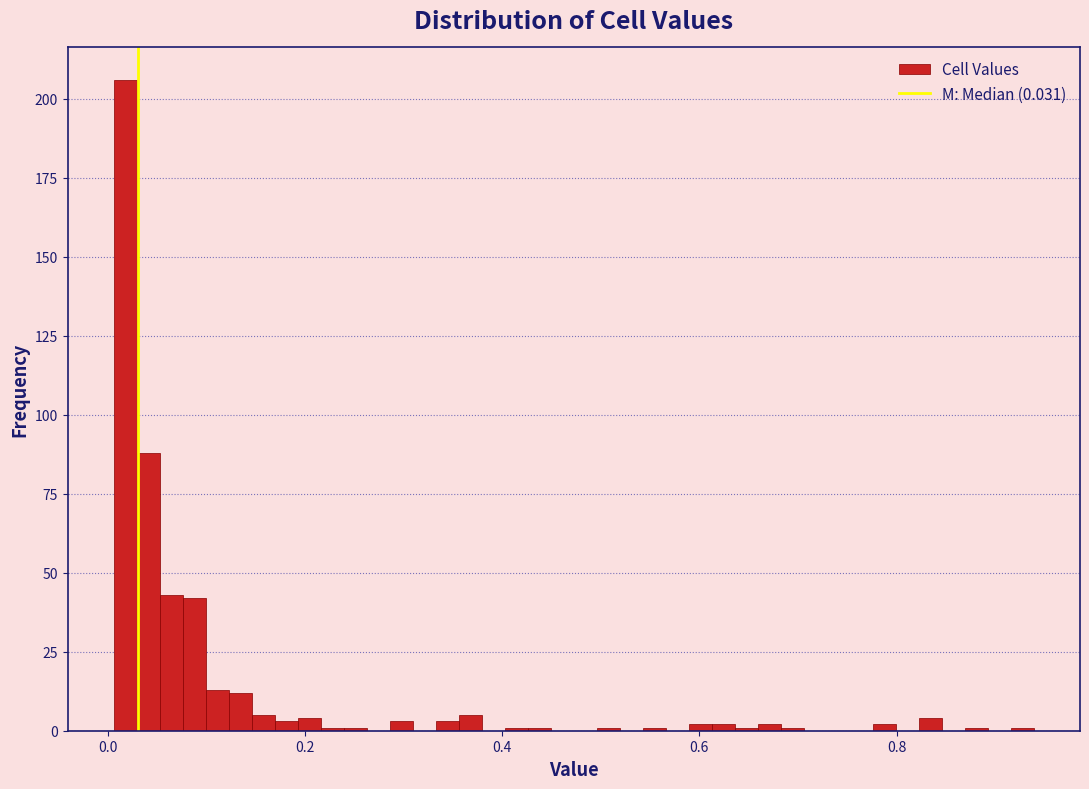

Around what value on the x-axis is the tallest bar? Give the approximate position of its centre, as read against the axis.

0.02